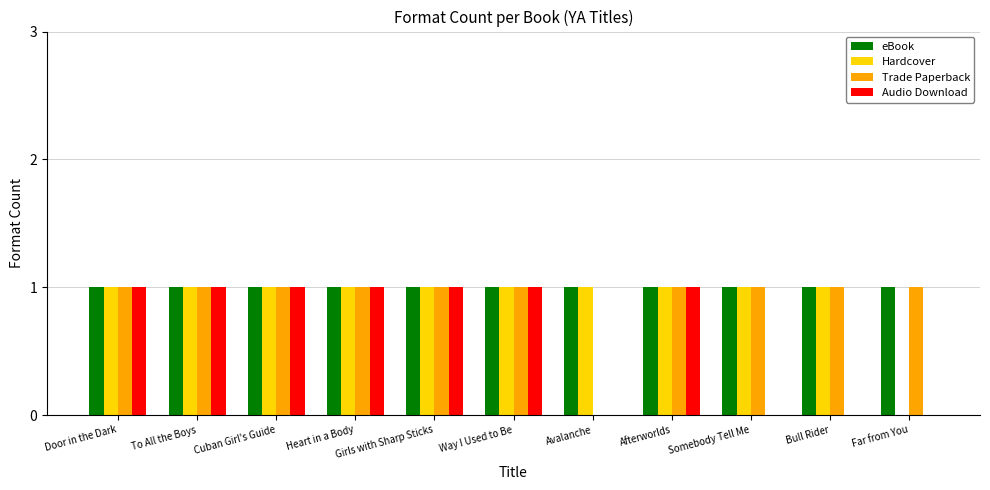

What are all the series names shown in the legend?

eBook, Hardcover, Trade Paperback, Audio Download